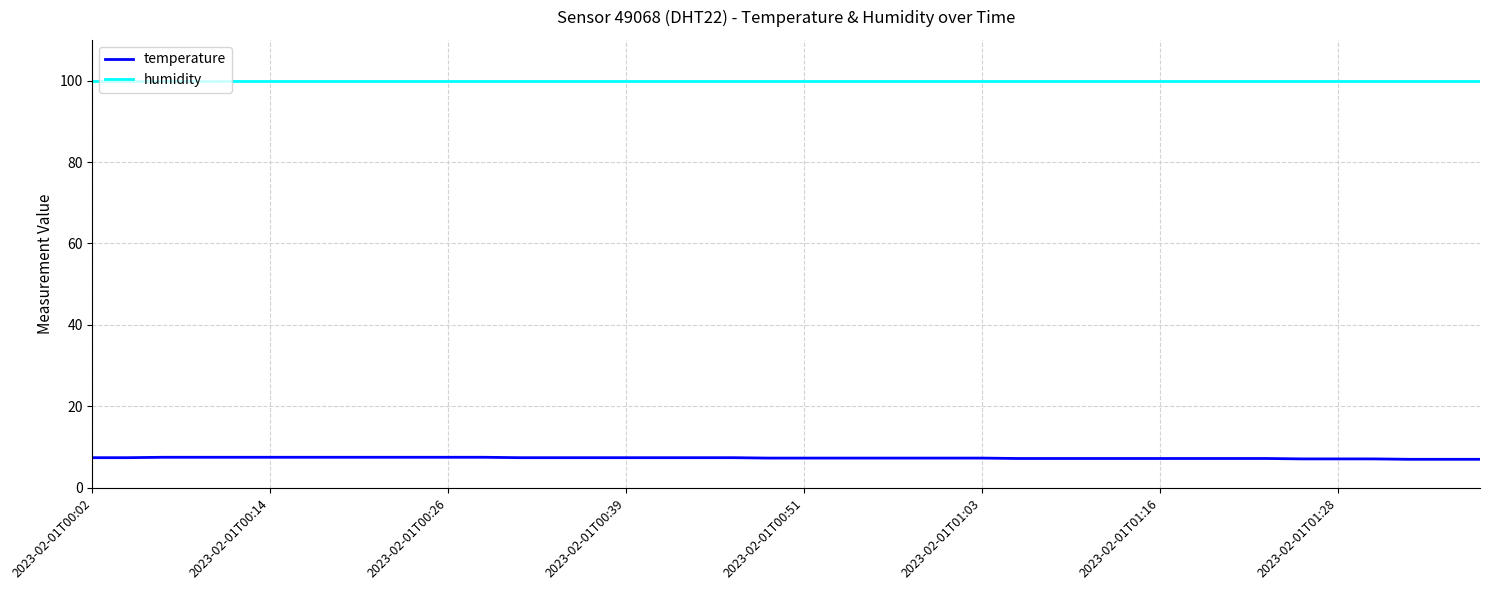

What are all the series names shown in the legend?

temperature, humidity